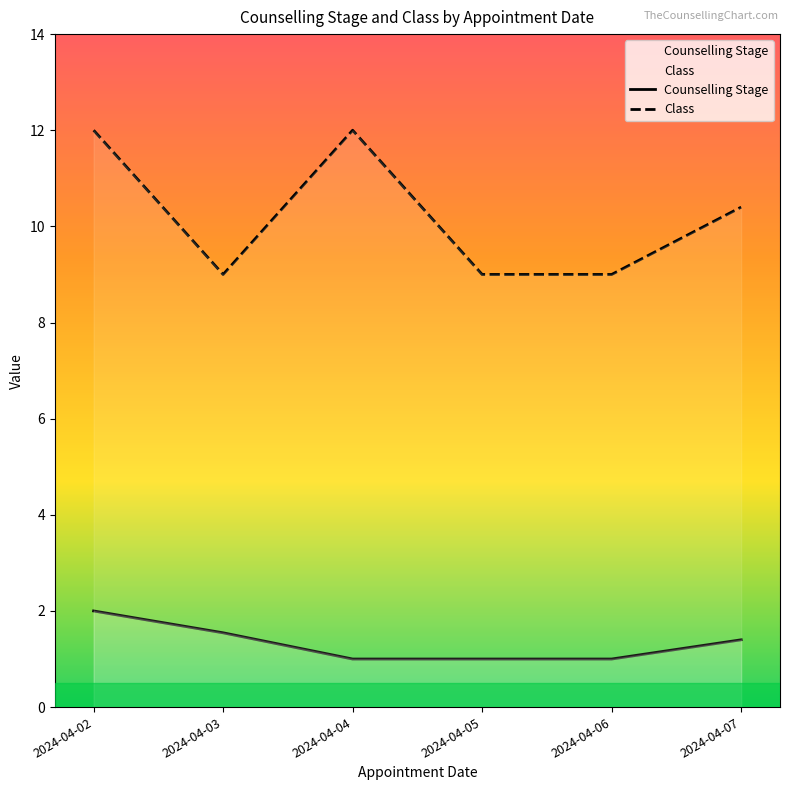

What is the approximate value of Class at 2024-04-03?

9.0